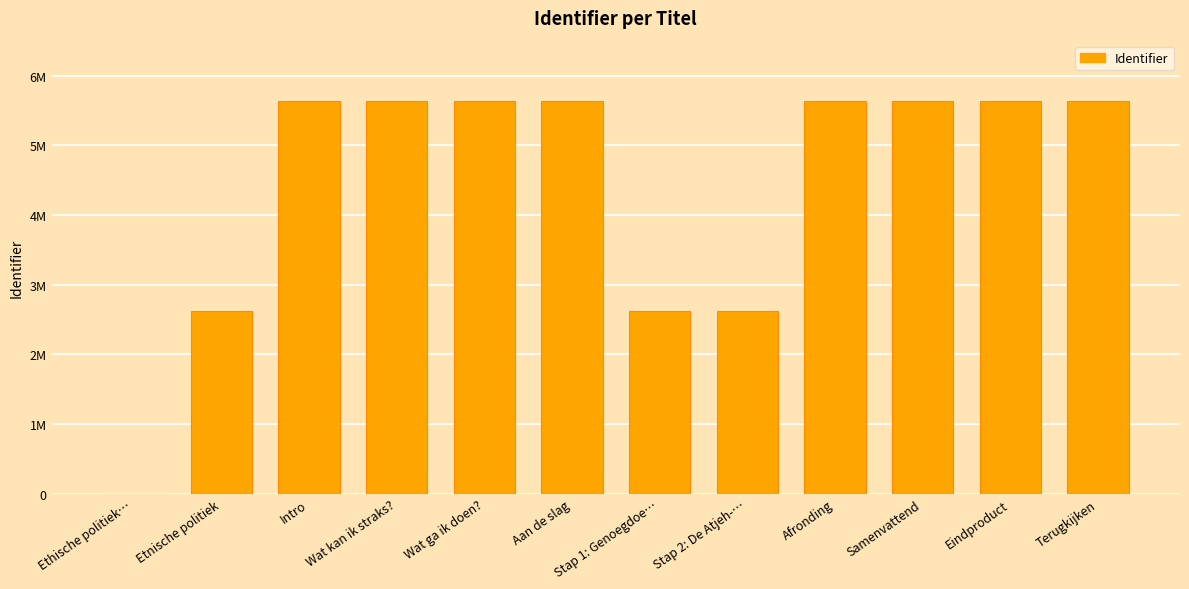

Are the bars horizontal?

No